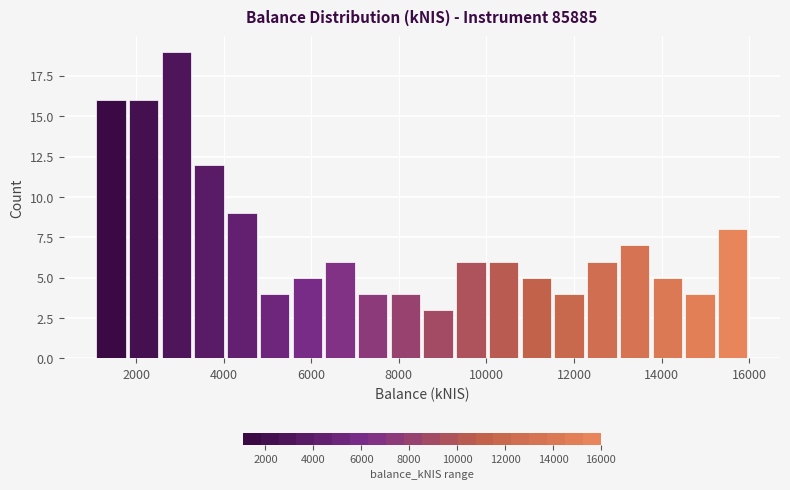

Read against the x-axis, roughly where is the centre of the tallest bar?

3000